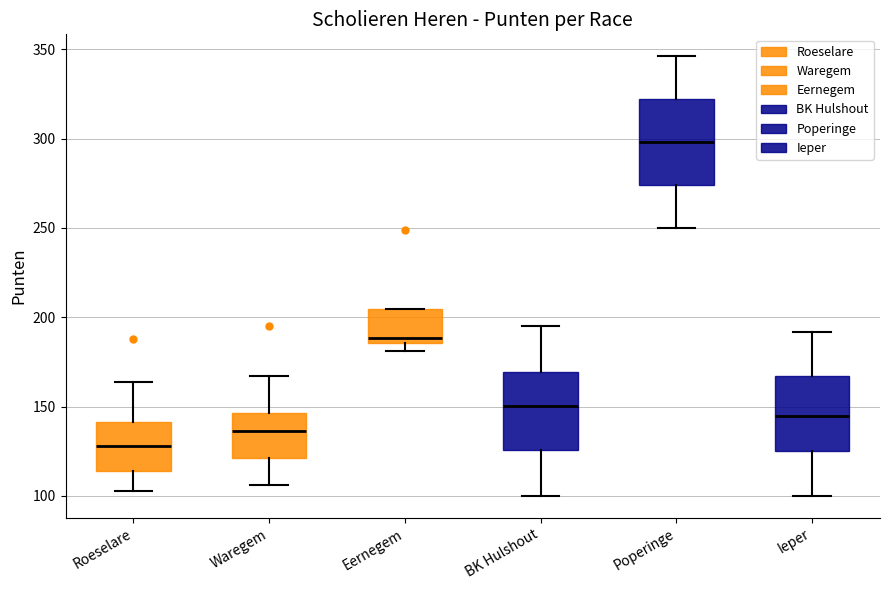

Reading left to right, transcribe this box plot: for each box, give where its median line is, the range the box spans, and where its two whiskers end, as read against the y-axis. The values are not printed on the chart, so give them approximately, as read against the axis.

Roeselare: median 130, box 115 to 140, whiskers 105 to 165
Waregem: median 135, box 120 to 145, whiskers 105 to 165
Eernegem: median 190, box 185 to 205, whiskers 180 to 205
BK Hulshout: median 150, box 125 to 170, whiskers 100 to 195
Poperinge: median 300, box 275 to 320, whiskers 250 to 345
Ieper: median 145, box 125 to 165, whiskers 100 to 190